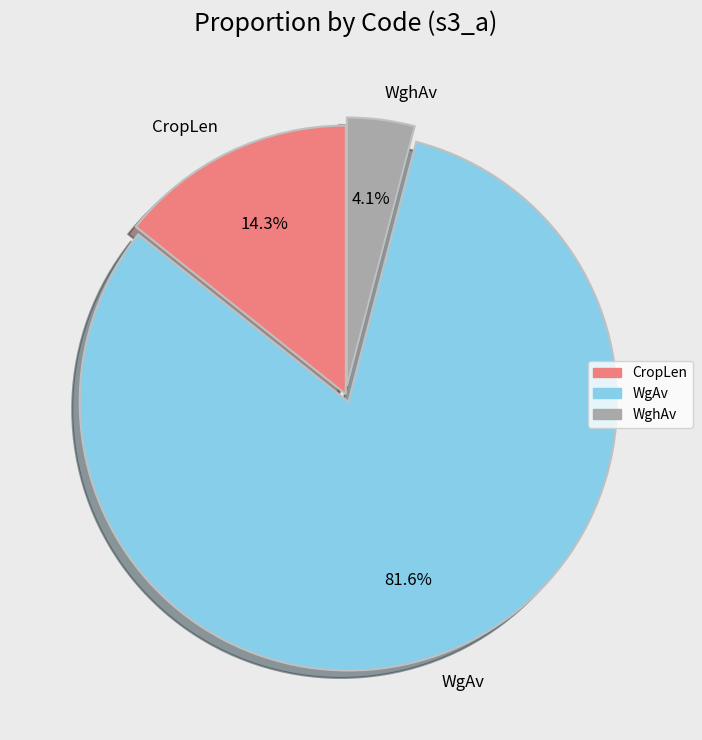

To the nearest percent, what is the combined percentage of WghAv and CropLen?

18%